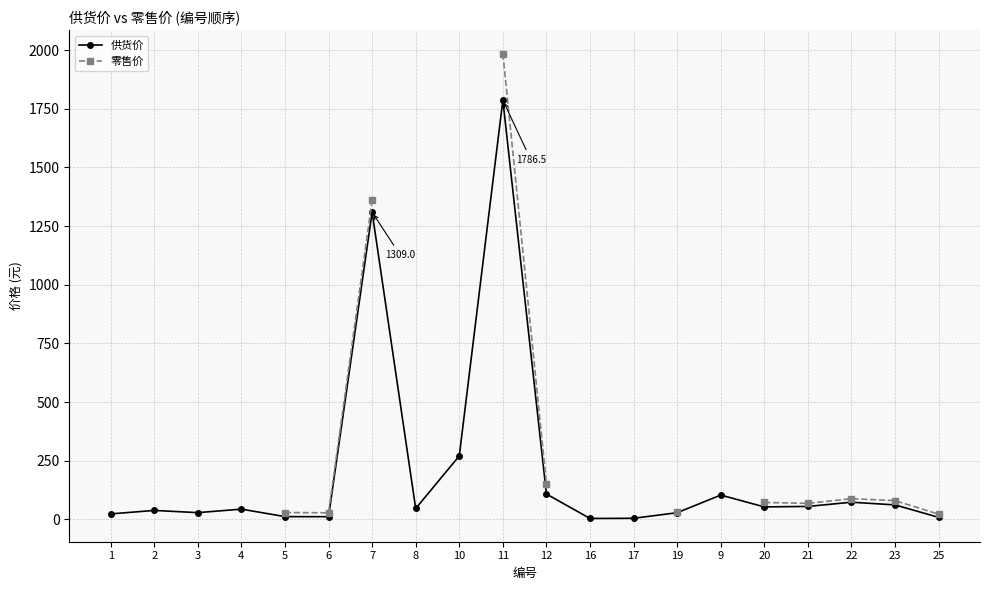

True or false: 零售价 has more than 0 interior local peaks.

True